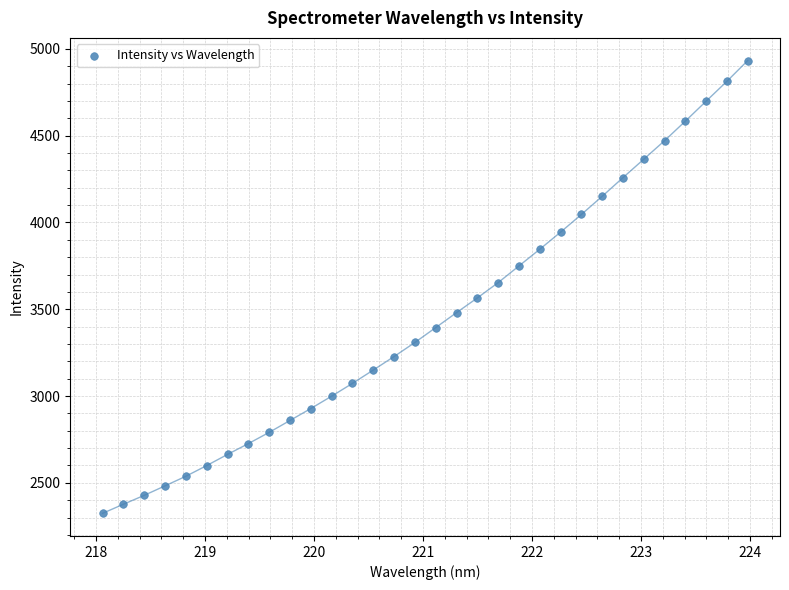

What is the range of X values (max minus min)?

5.9